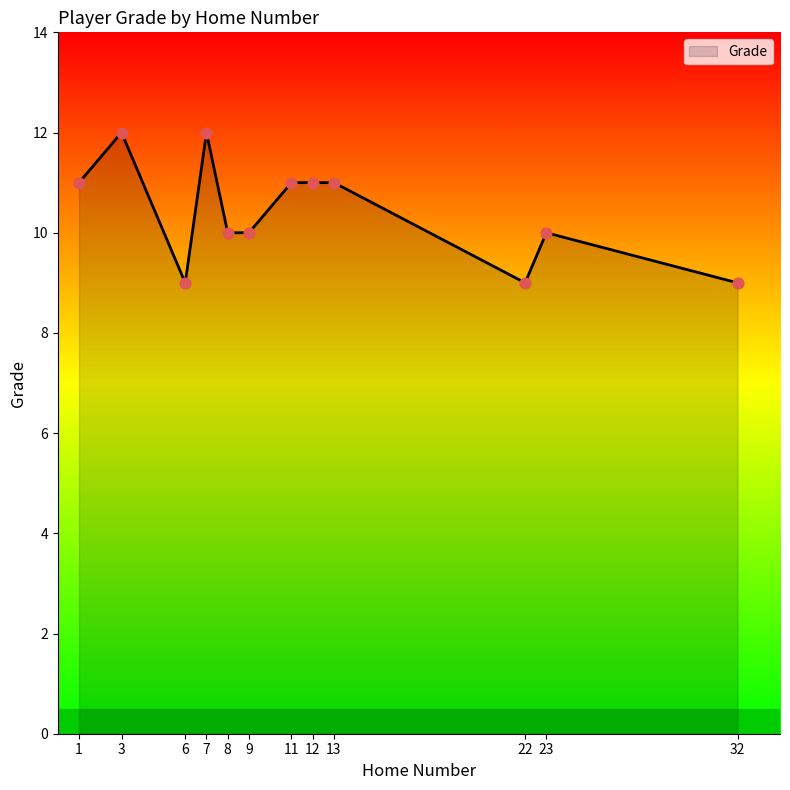

What is the change in value from 8 to 32?

-1